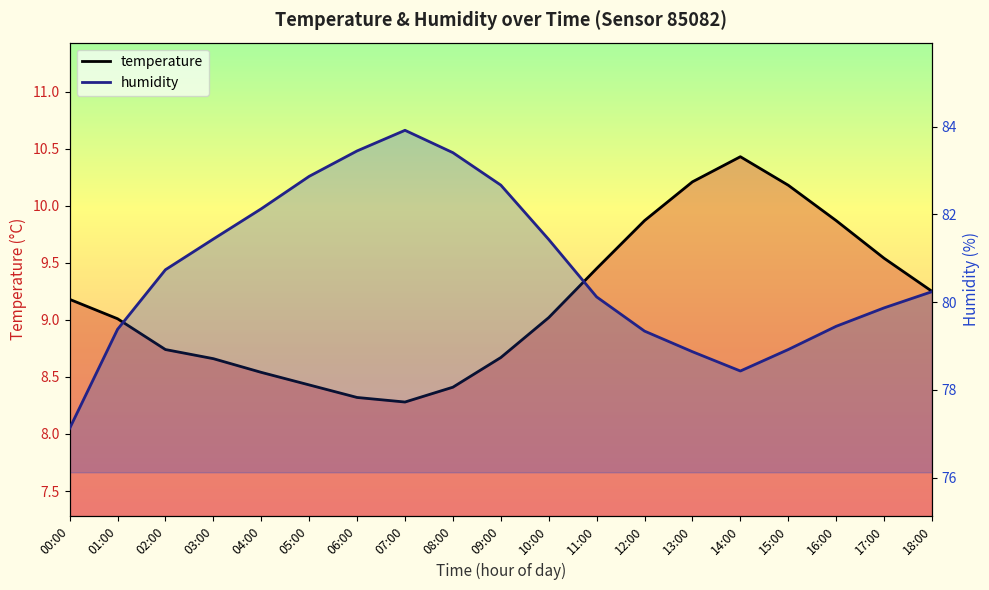

At which category does humidity reach its first local valley?

14:00